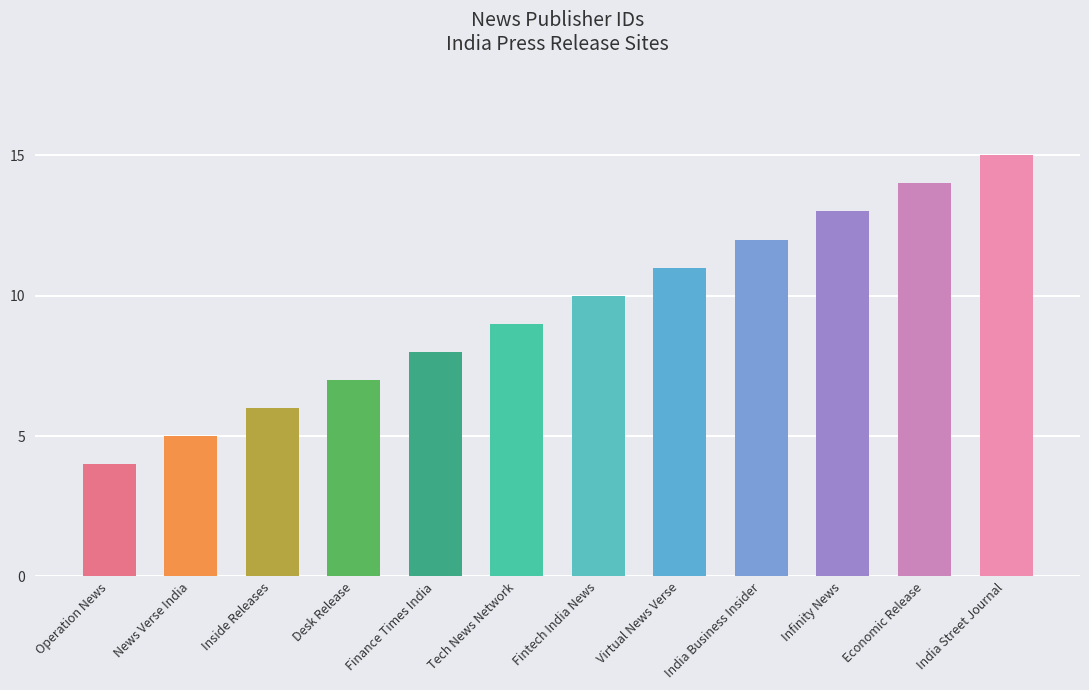

What is the smallest value displayed?

4